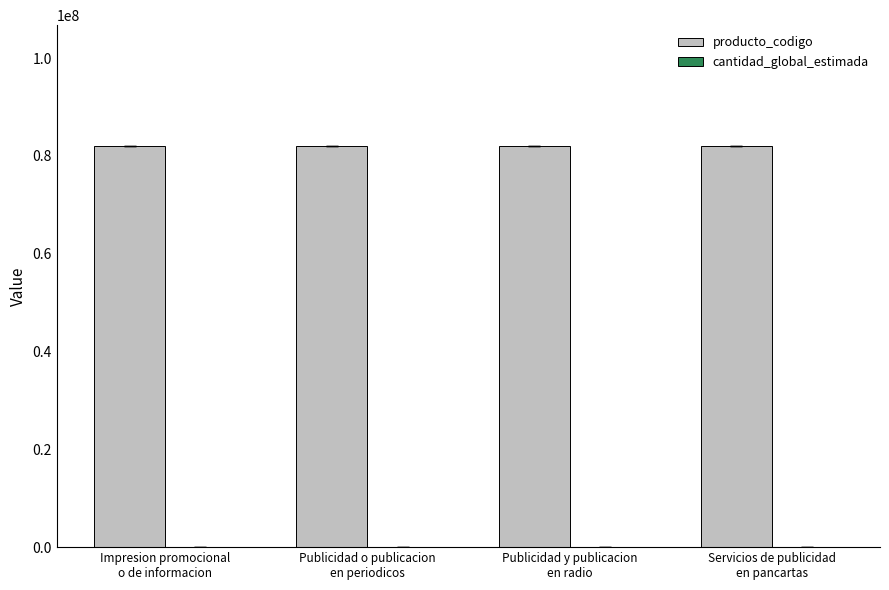

Count the number of data series in this chart.

2